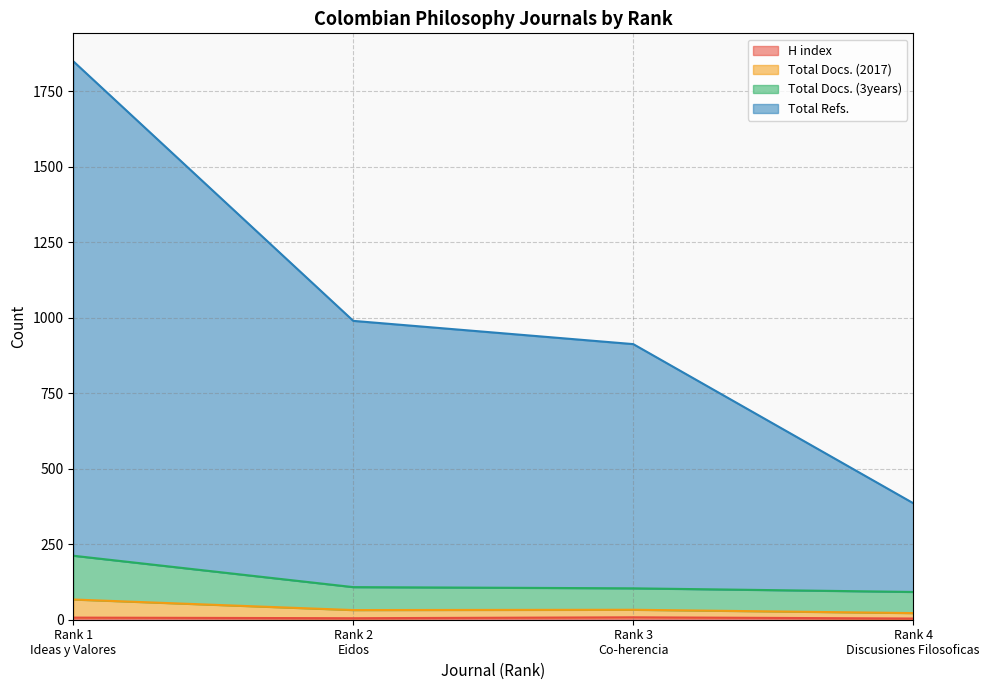

How many lines are shown in the chart?

4